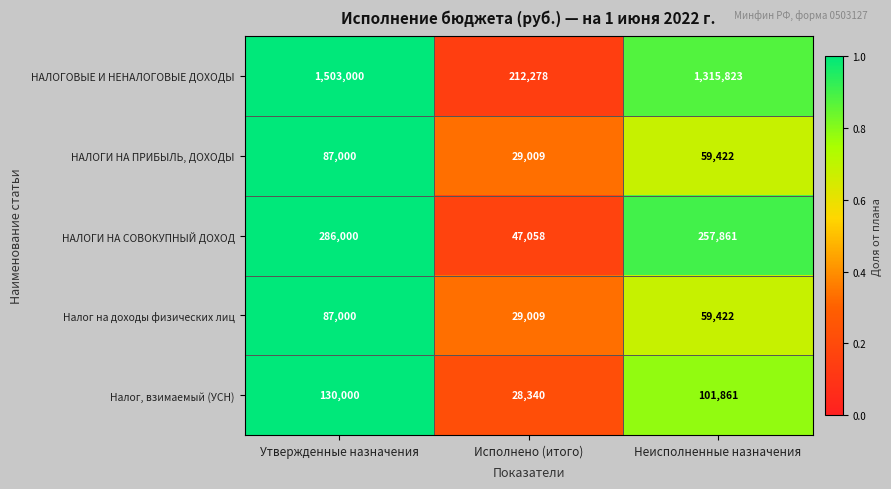

Which category has the highest value across all series?

Утвержденные назначения